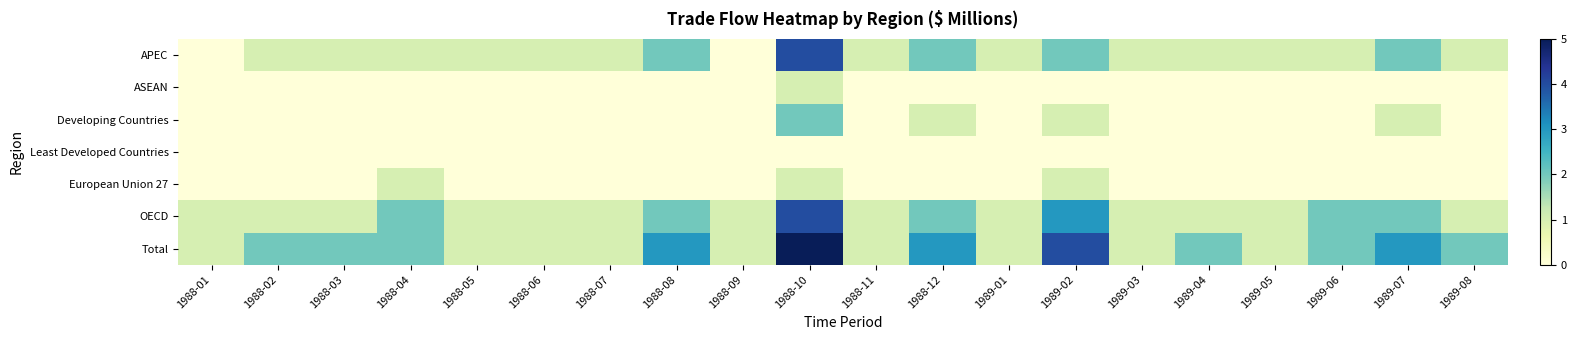

Between 1989-04 and 1989-06, which series saw the biggest shift?

OECD